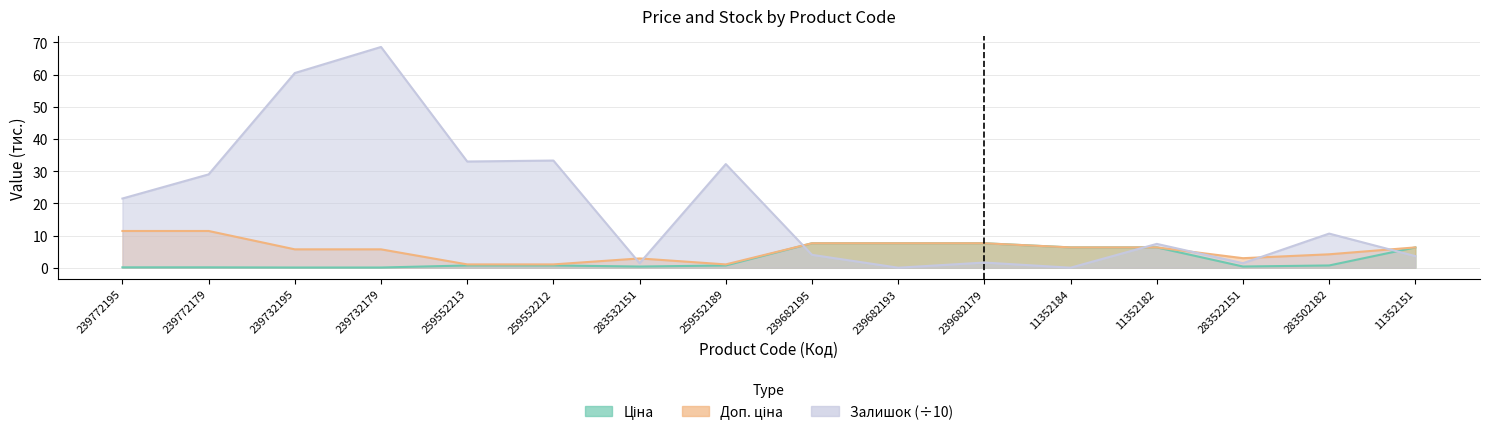

True or false: Ціна and Доп. ціна intersect in this chart.

False